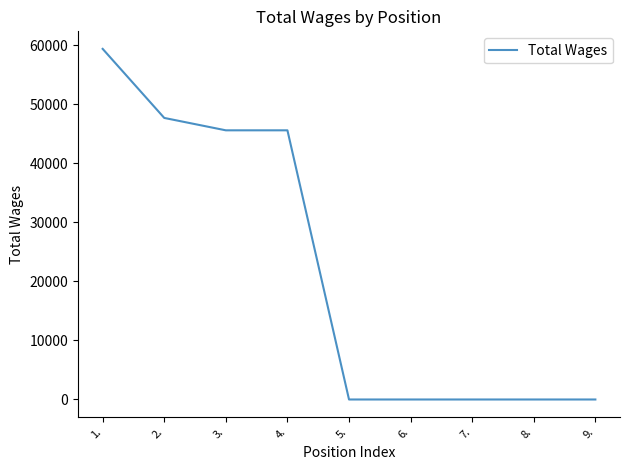

What is the greatest value displayed?

59400